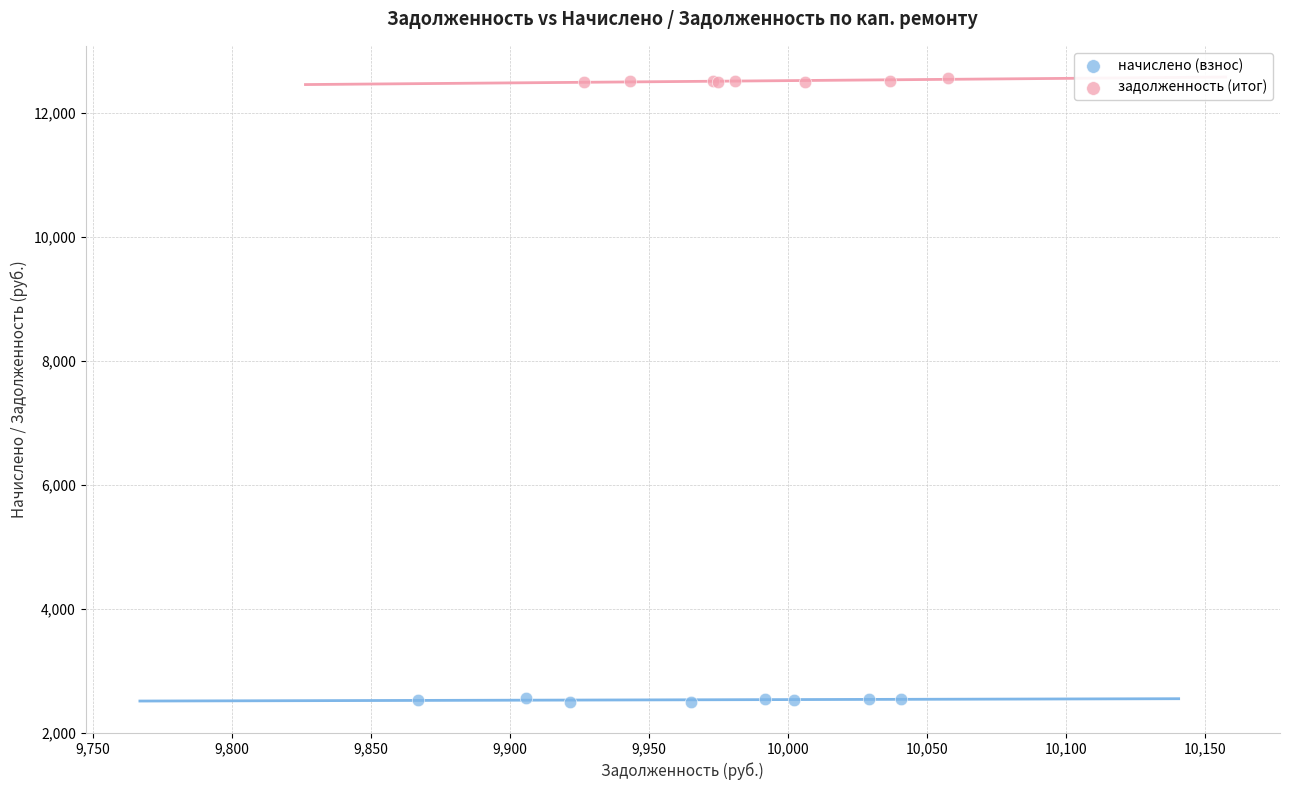

Which series contains the highest Y value?

задолженность (итог)